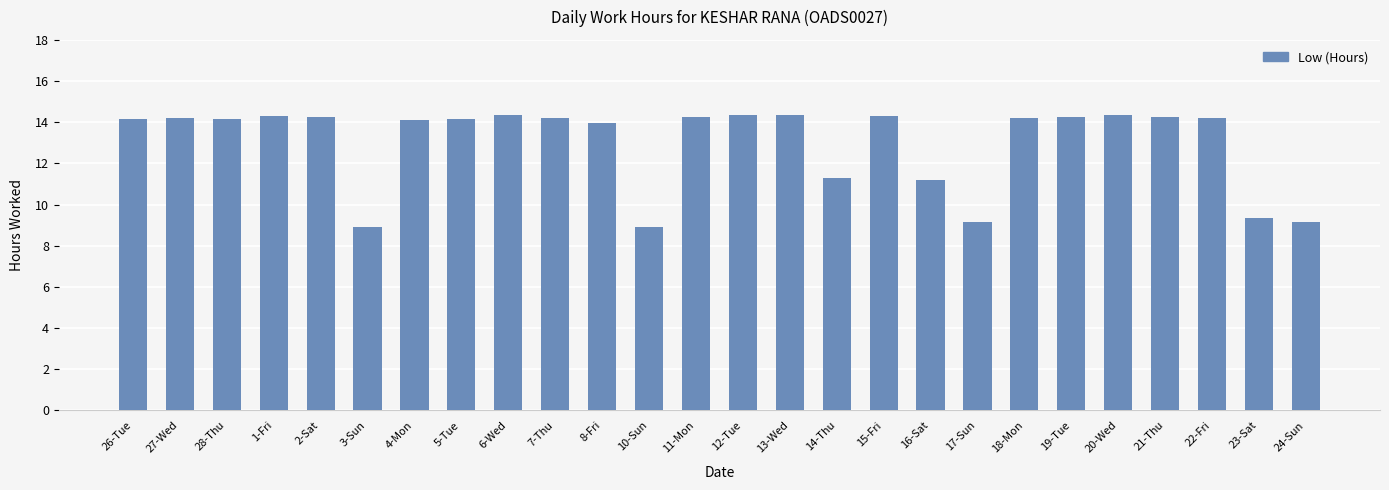

Which has a higher value, 16-Sat or 21-Thu?

21-Thu